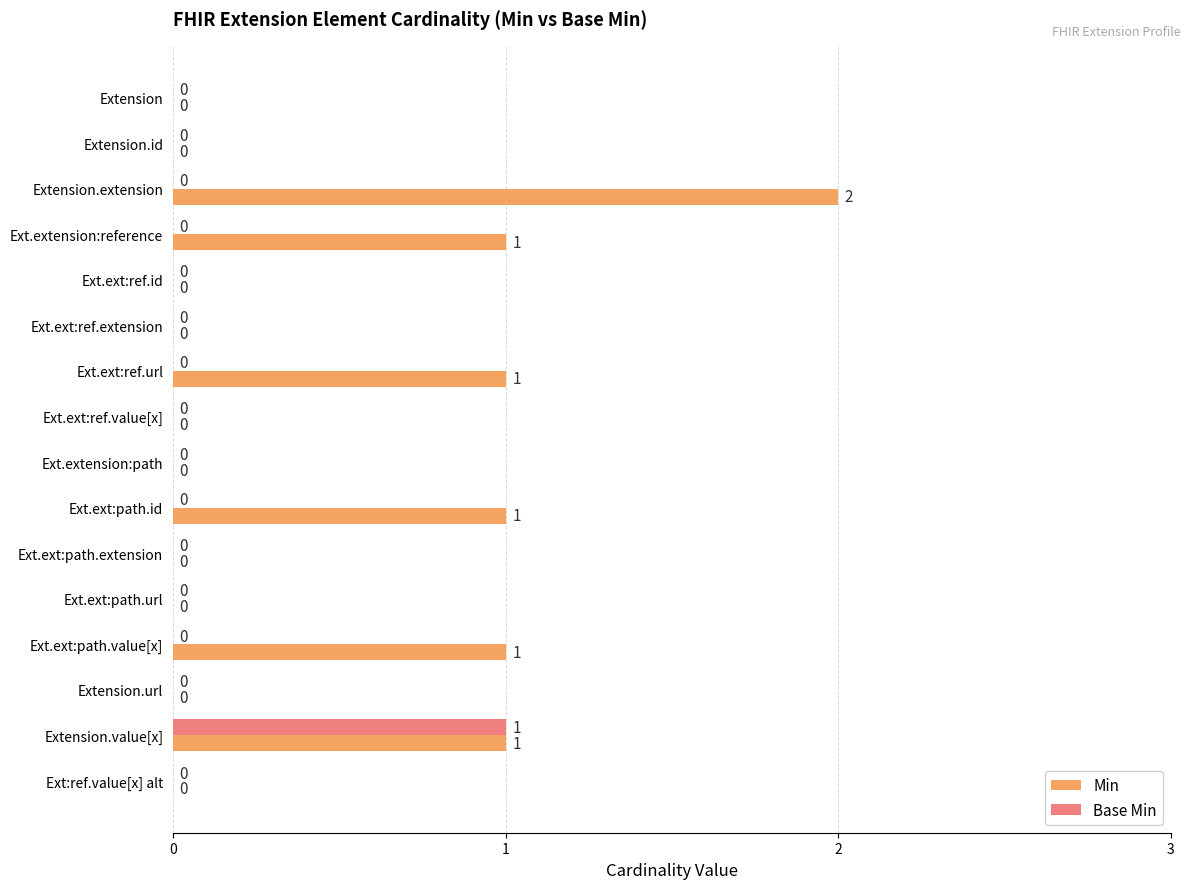

How many Min values are between 0 and 1?

15